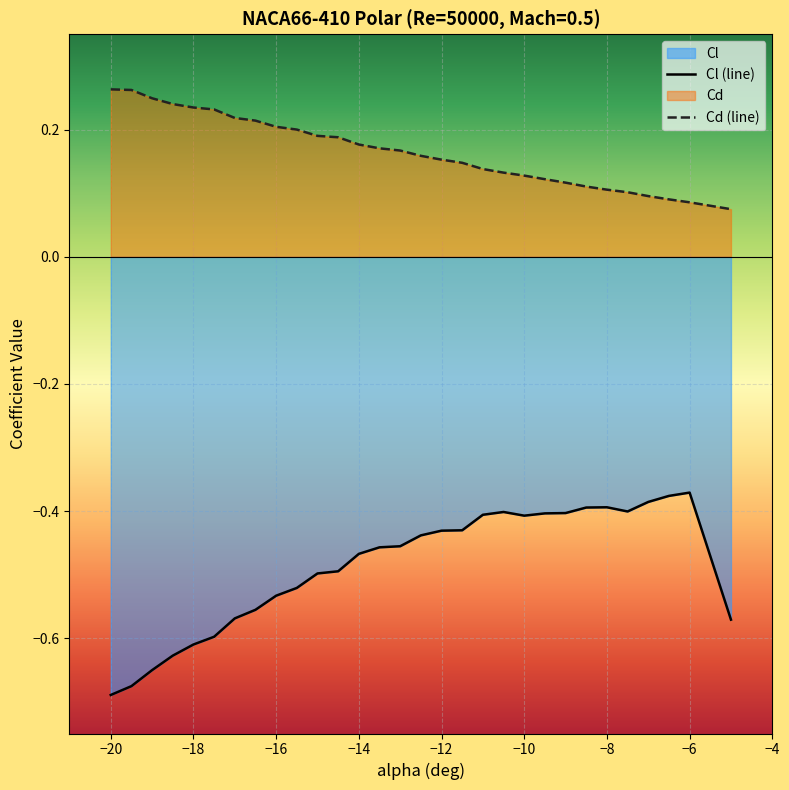

What is the value of the Cl (line) point at the 2nd from the left?

-0.7